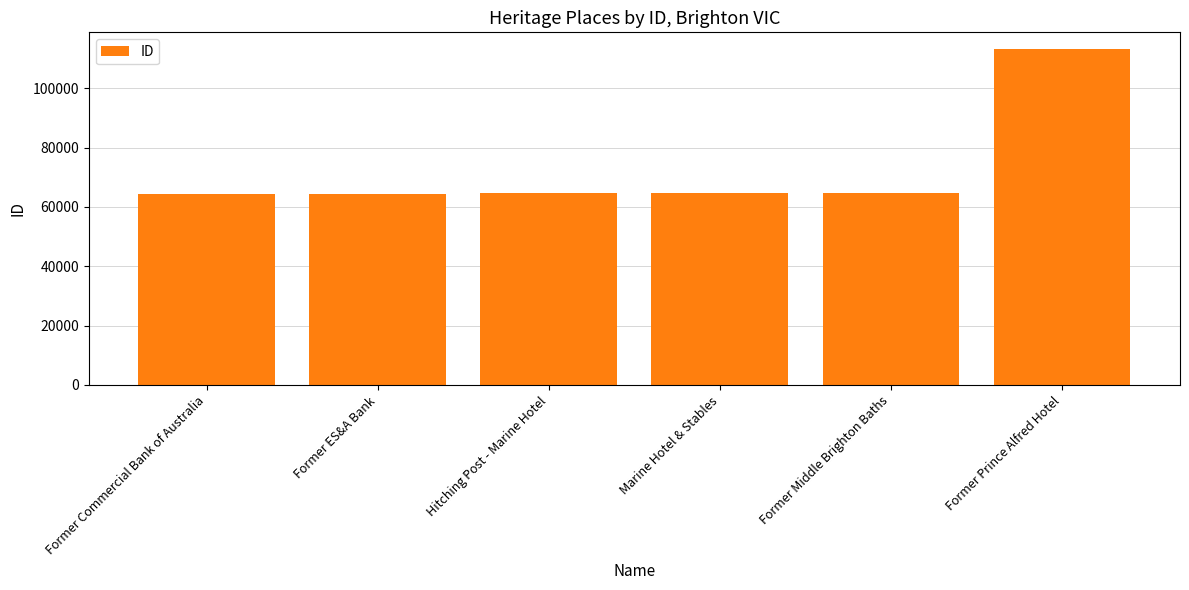

Is it true that the value at Hitching Post - Marine Hotel is 64565?

True